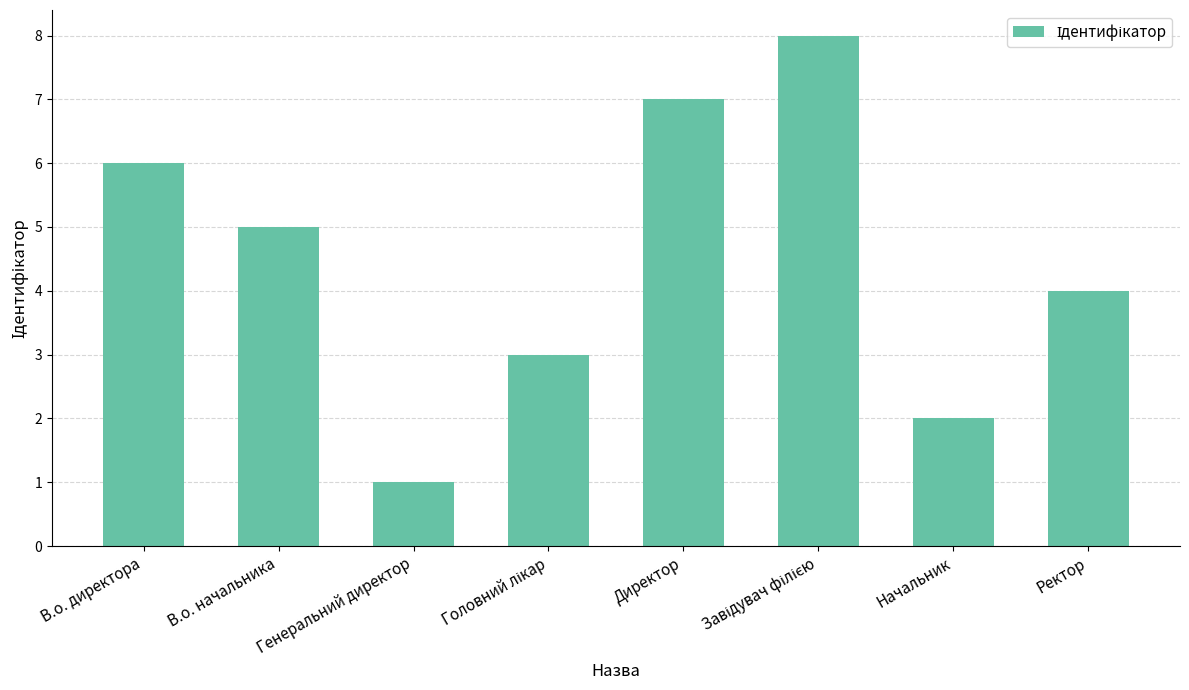

What is the change in value from Генеральний директор to Директор?

+6